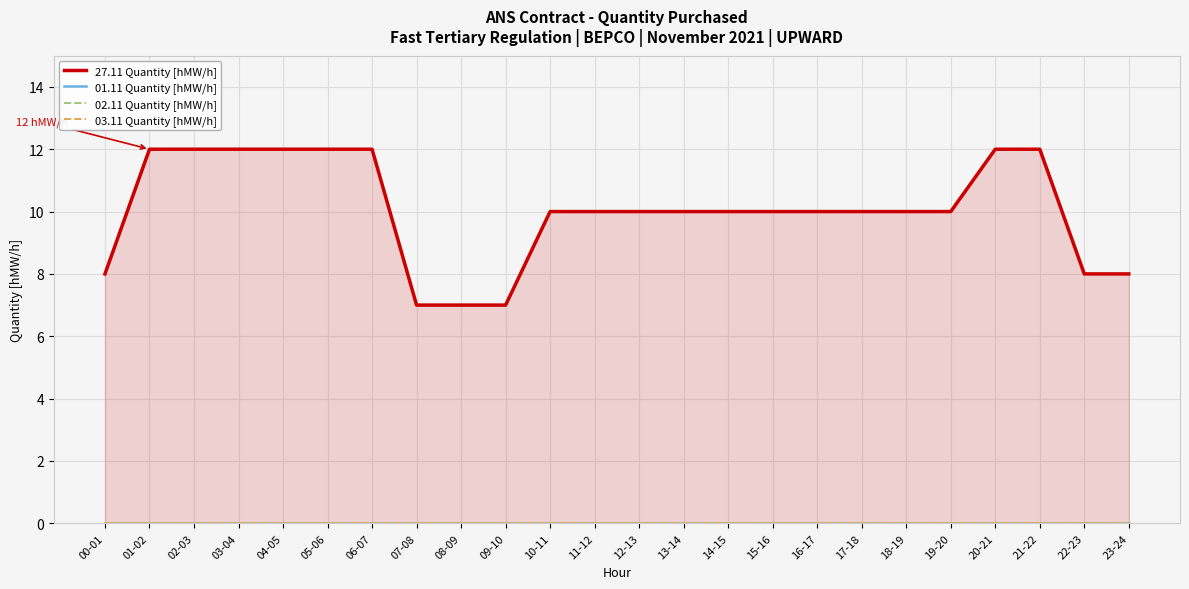

True or false: 03.11 Quantity [hMW/h] and 02.11 Quantity [hMW/h] intersect in this chart.

False